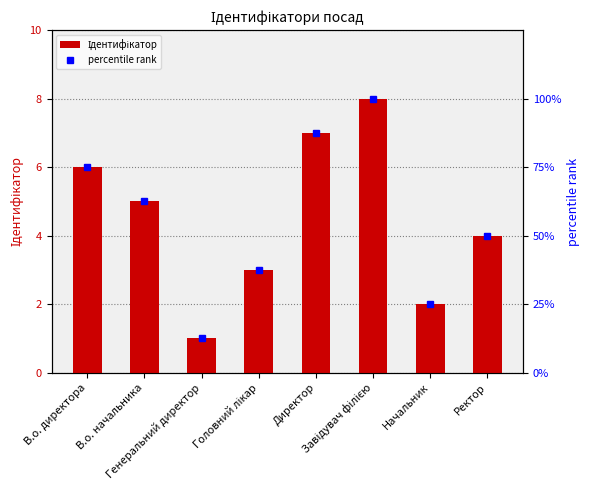

Does the chart contain any negative values?

No